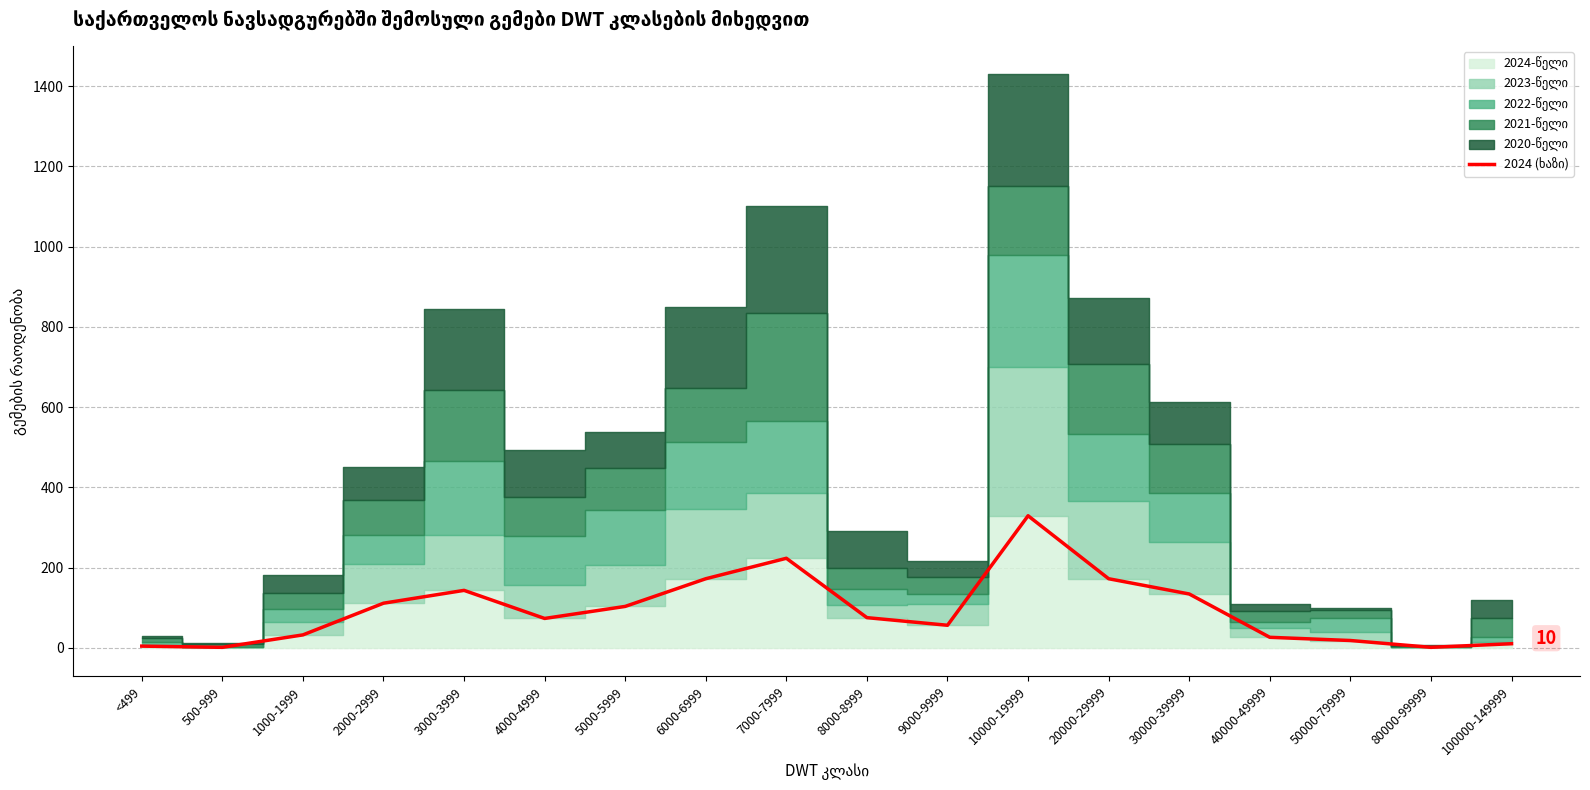

True or false: the data shows 8 at 50000-79999.

False